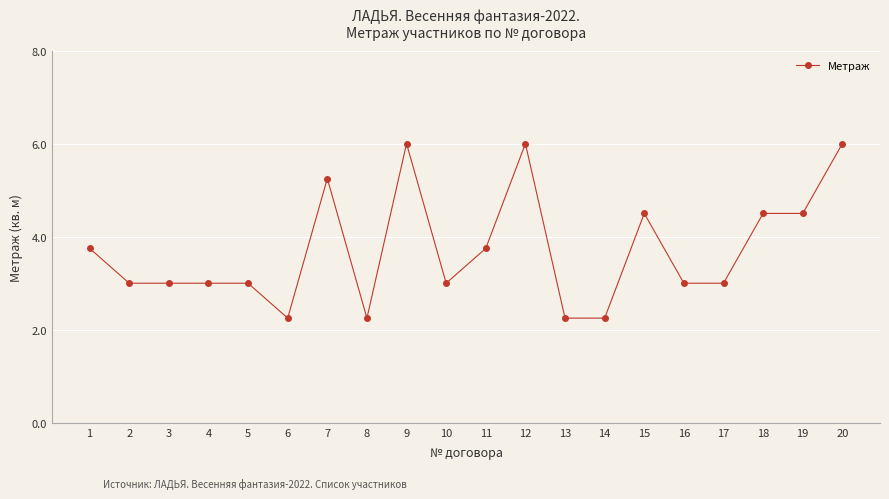

How many series are shown in this chart?

1